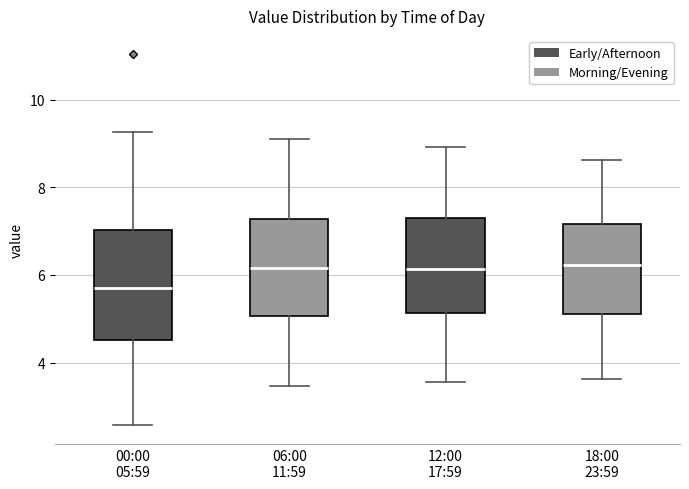

Which box has the lowest median line?

00:00 05:59